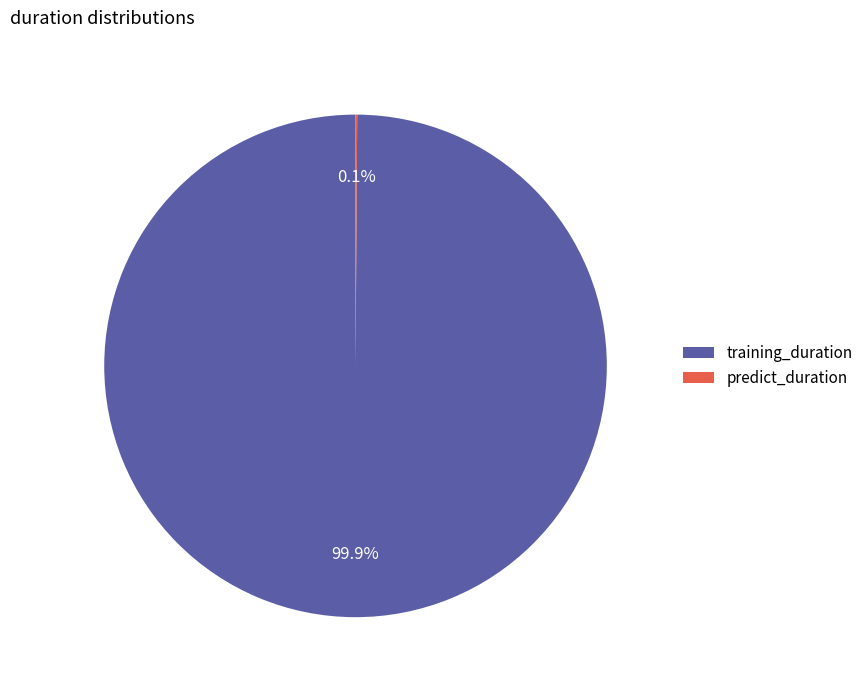

How much of the chart is everything except training_duration?

0.1%